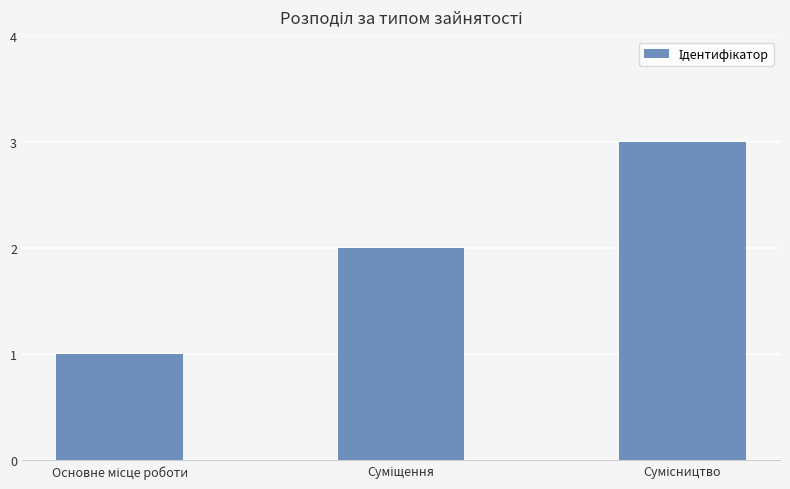

What is the maximum value shown in the chart?

3